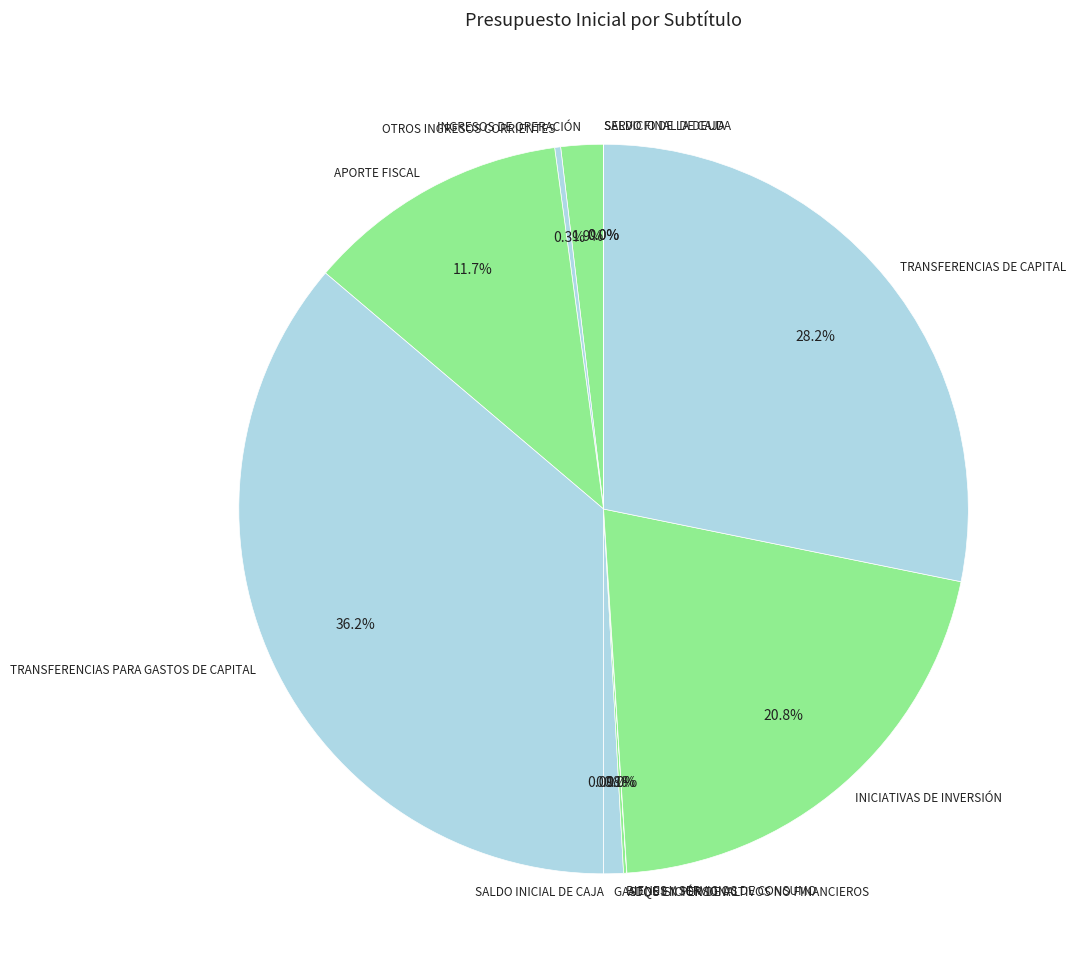

Between INGRESOS DE OPERACIÓN and TRANSFERENCIAS PARA GASTOS DE CAPITAL, which is larger?

TRANSFERENCIAS PARA GASTOS DE CAPITAL